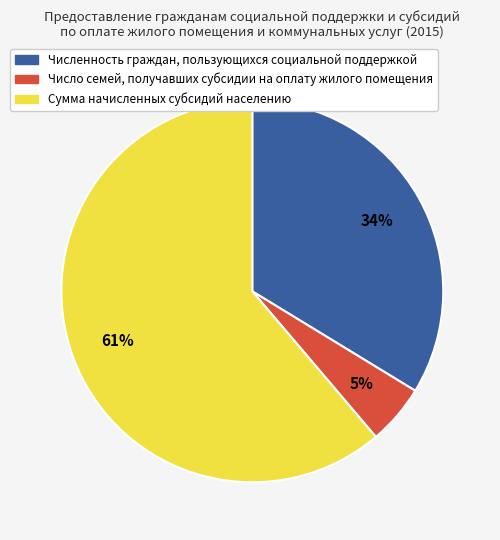

Is there any slice that represents more than half of the pie?

Yes